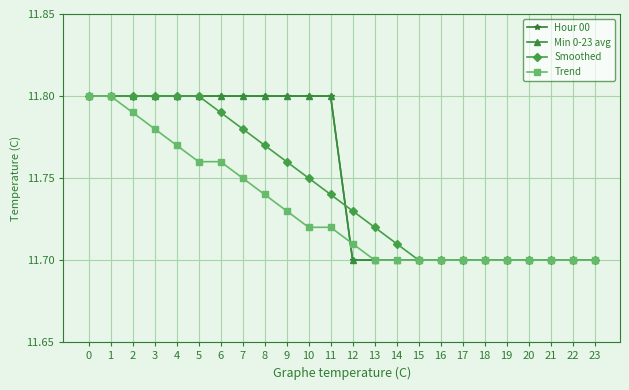

At 0, list the series in order from largest to smallest.

Hour 00, Min 0-23 avg, Smoothed, Trend